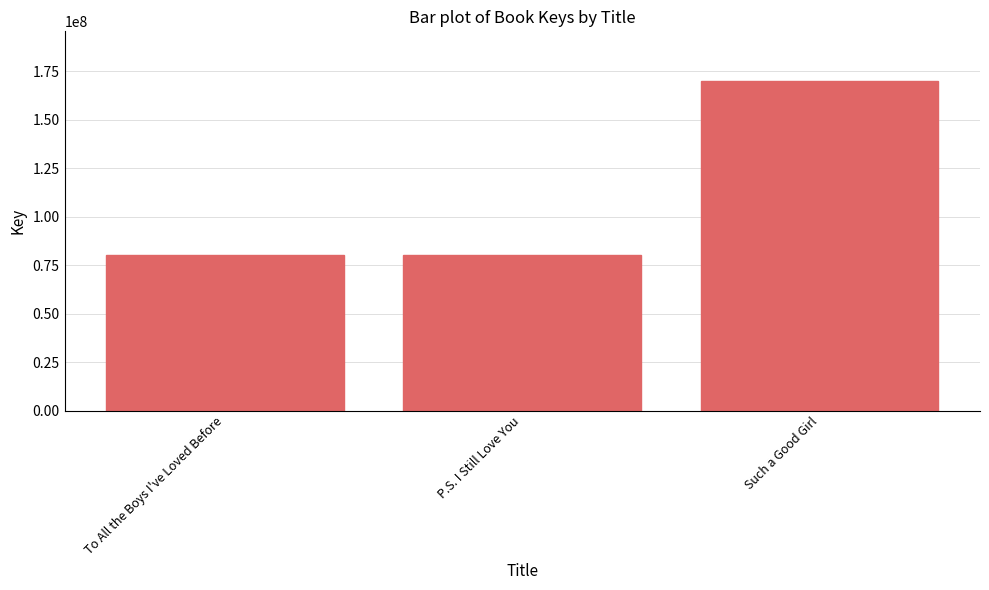

At which category does the chart reach its peak across all series?

Such a Good Girl